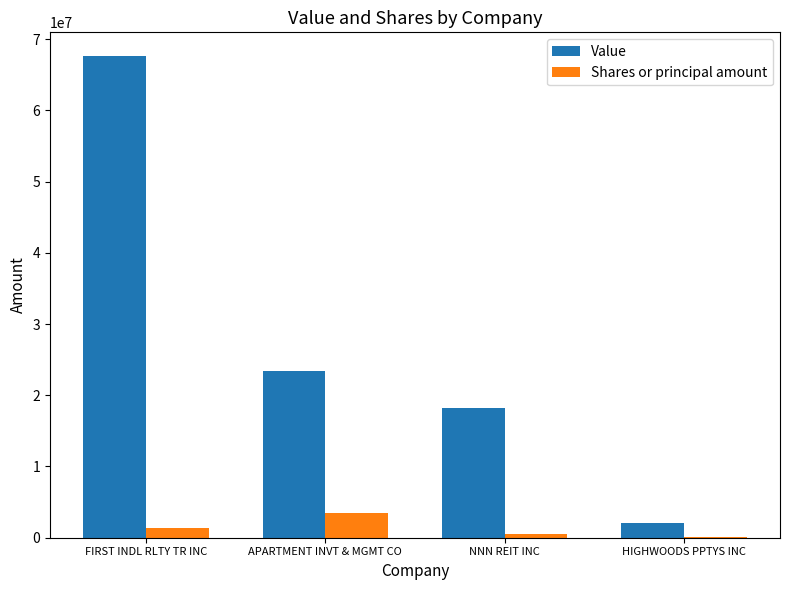

Reading right to left, what are all the values shown in this chart?

Value: HIGHWOODS PPTYS INC=2047439	NNN REIT INC=18263712	APARTMENT INVT & MGMT CO=23341653	FIRST INDL RLTY TR INC=67575421
Shares or principal amount: HIGHWOODS PPTYS INC=99342	NNN REIT INC=516800	APARTMENT INVT & MGMT CO=3432596	FIRST INDL RLTY TR INC=1419950